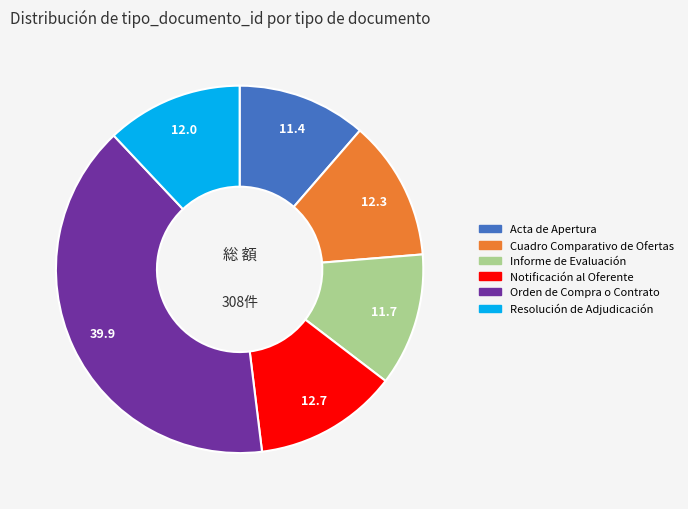

True or false: Acta de Apertura accounts for 17% of the total.

False